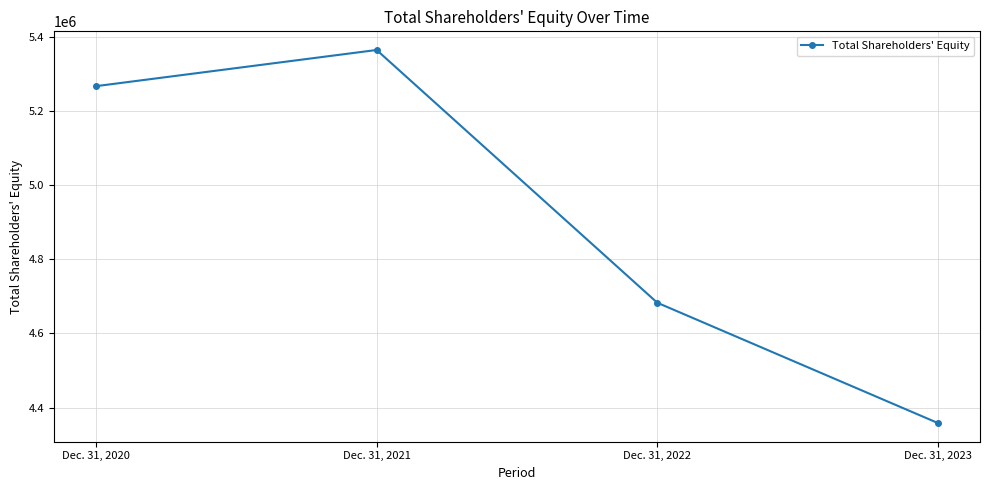

How many distinct data groups are displayed?

1